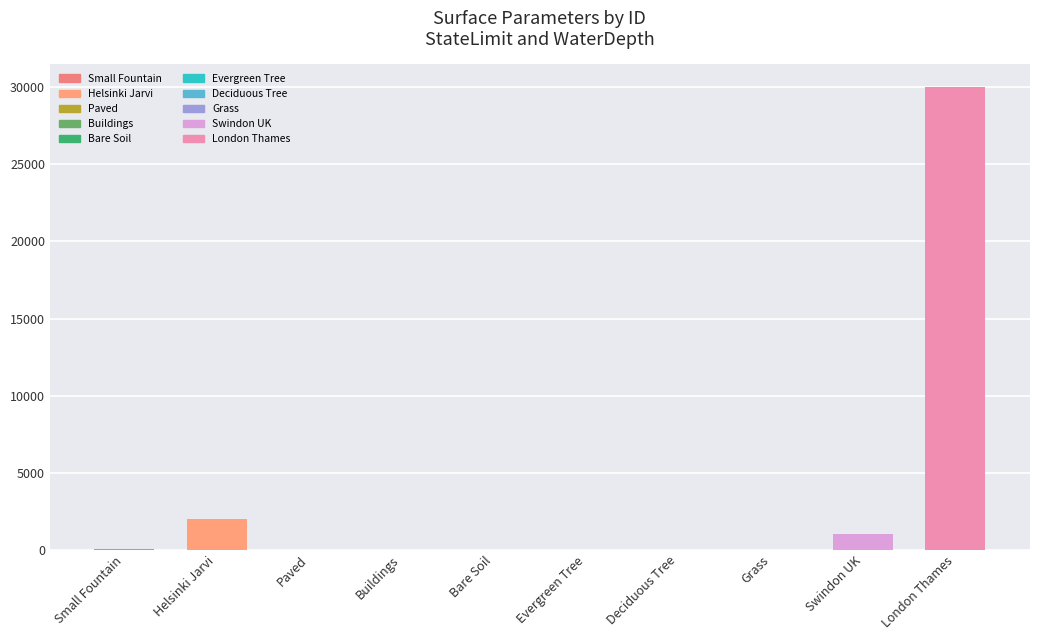

How many categories are shown in the chart?

10